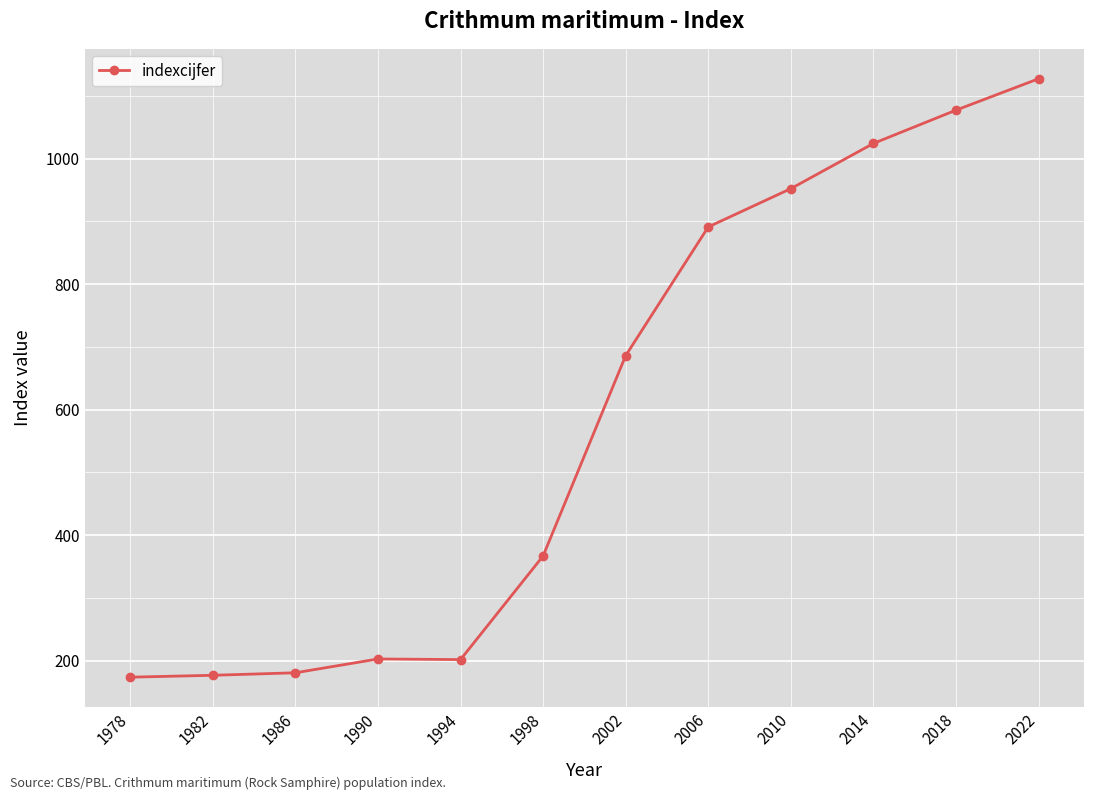

What is the sum of all values?

7061